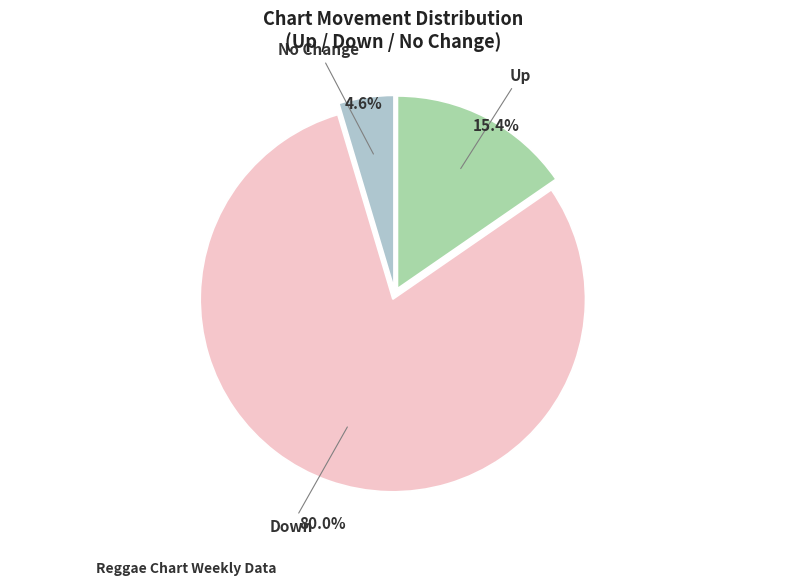

To the nearest percent, what is the difference between the largest and smallest slice percentages?

75%